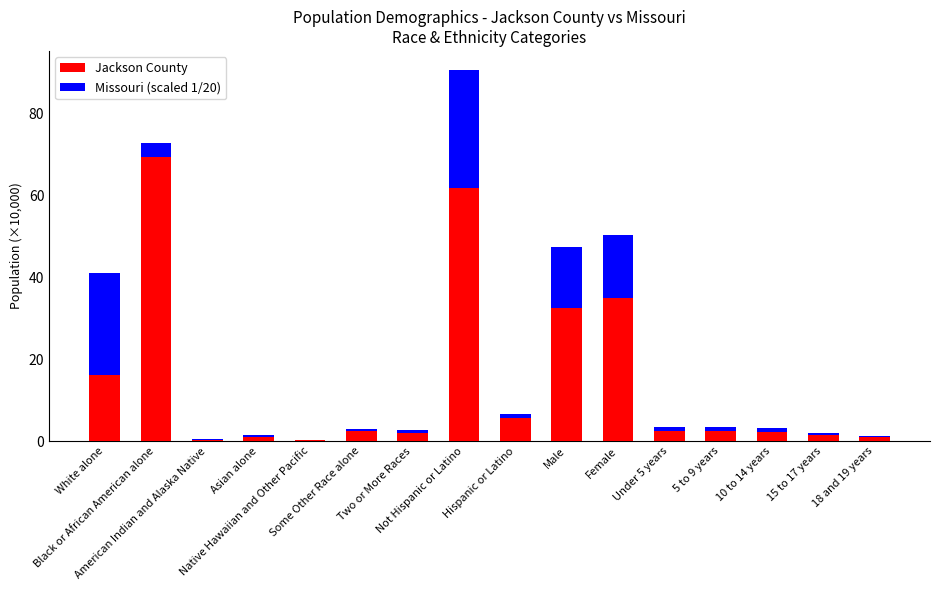

Between American Indian and Alaska Native and 18 and 19 years, which series saw the biggest shift?

Jackson County